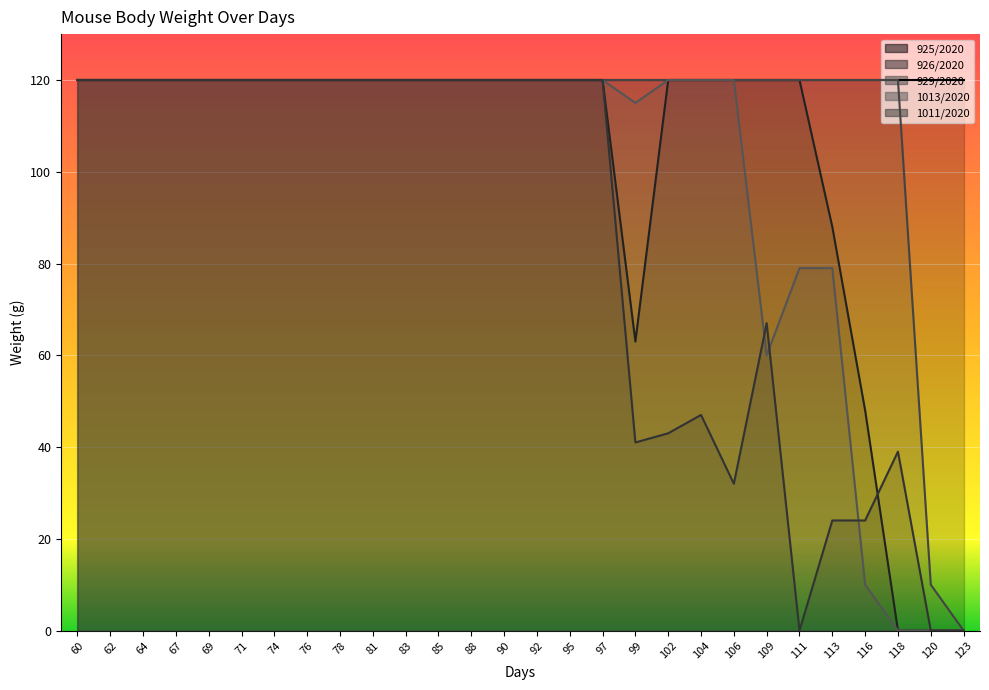

What value does the 926/2020 series have at 106, to the nearest 5?

120